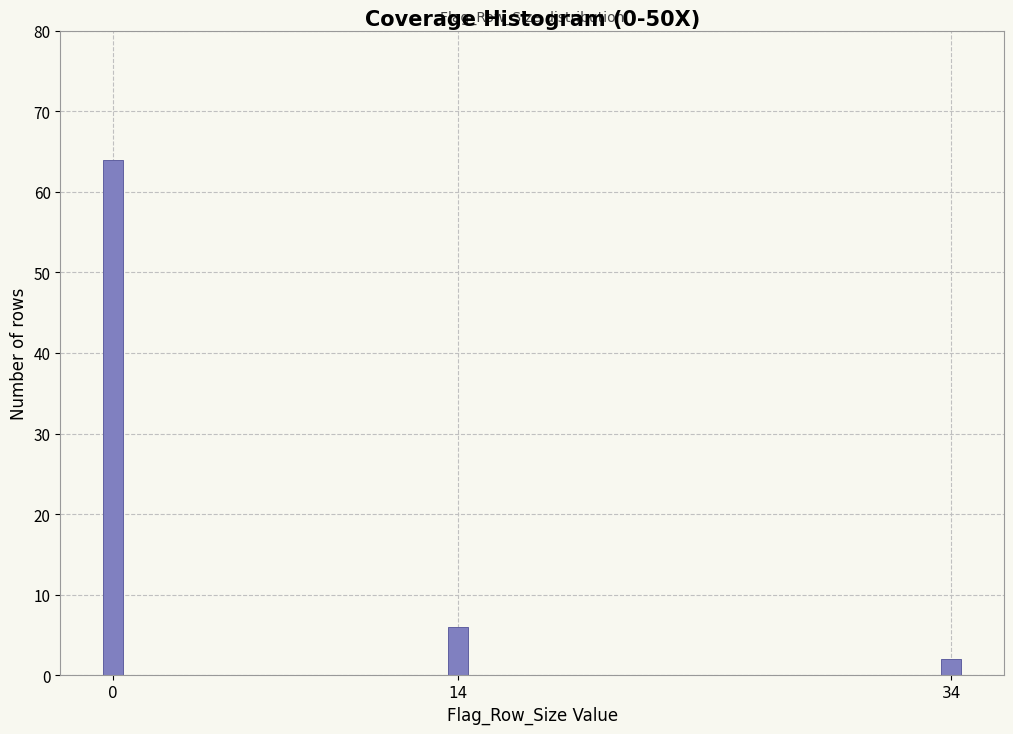

Reading right to left, list all the values displayed in this chart.

2	6	64